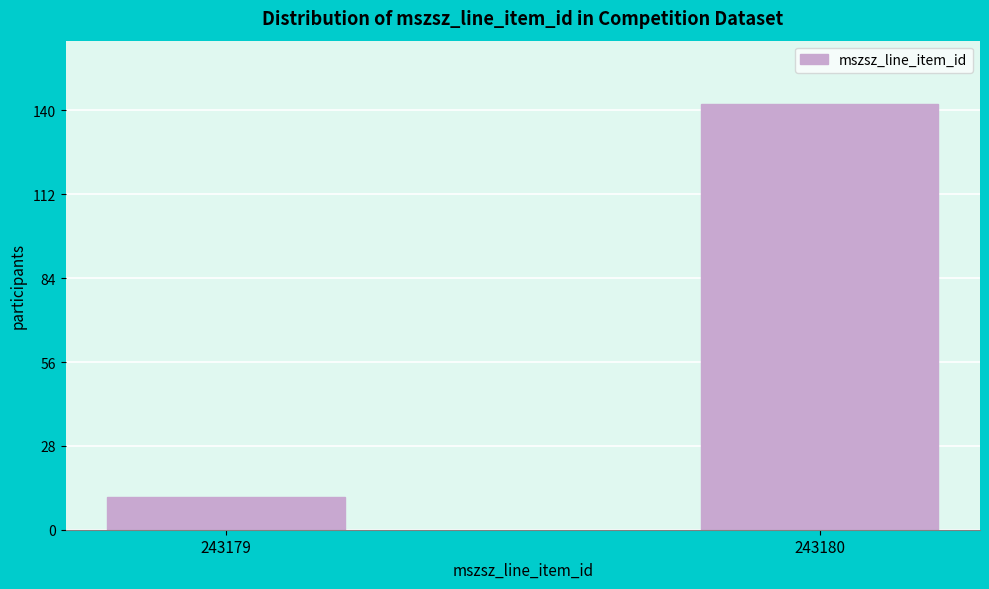

Reading left to right, list all the values displayed in this chart.

243179=11	243180=142